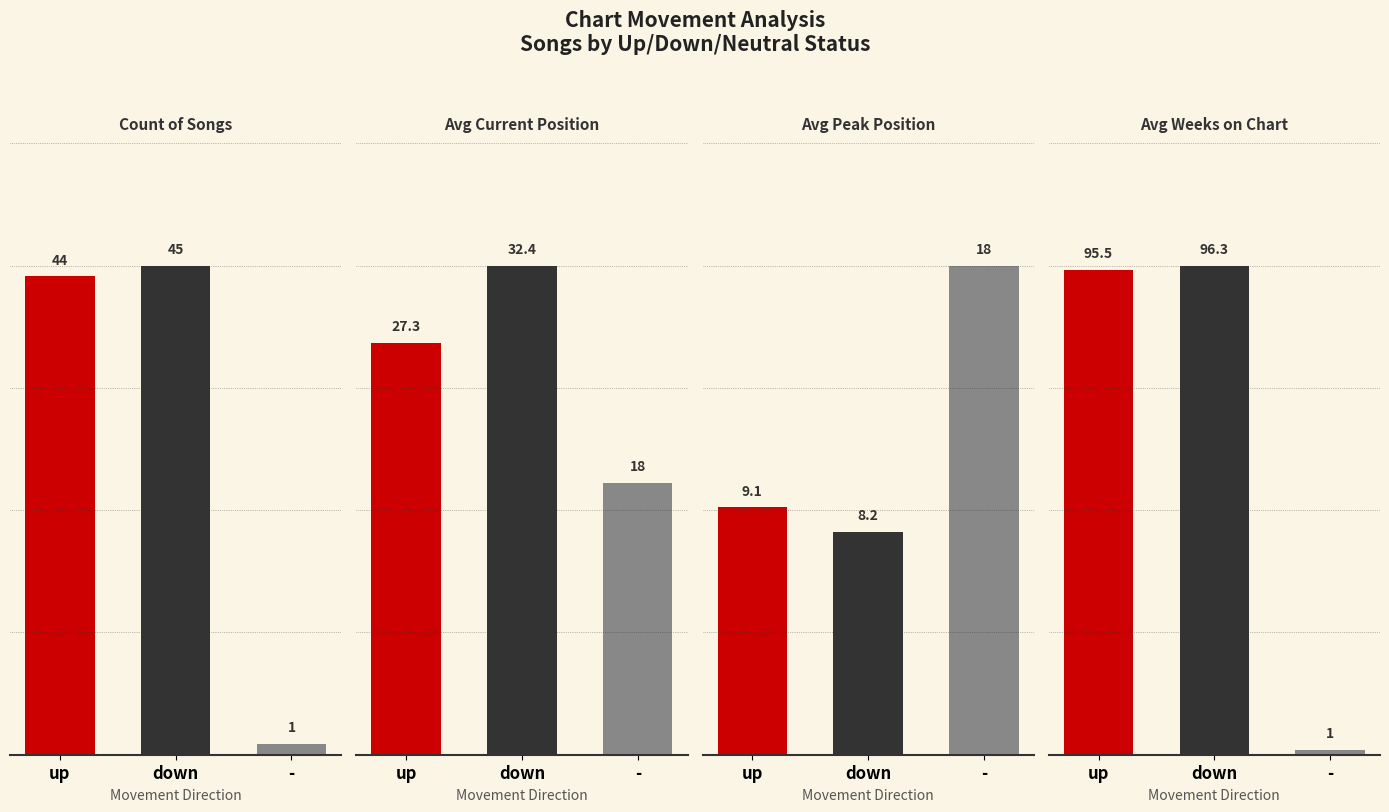

How many groups of bars are there?

3